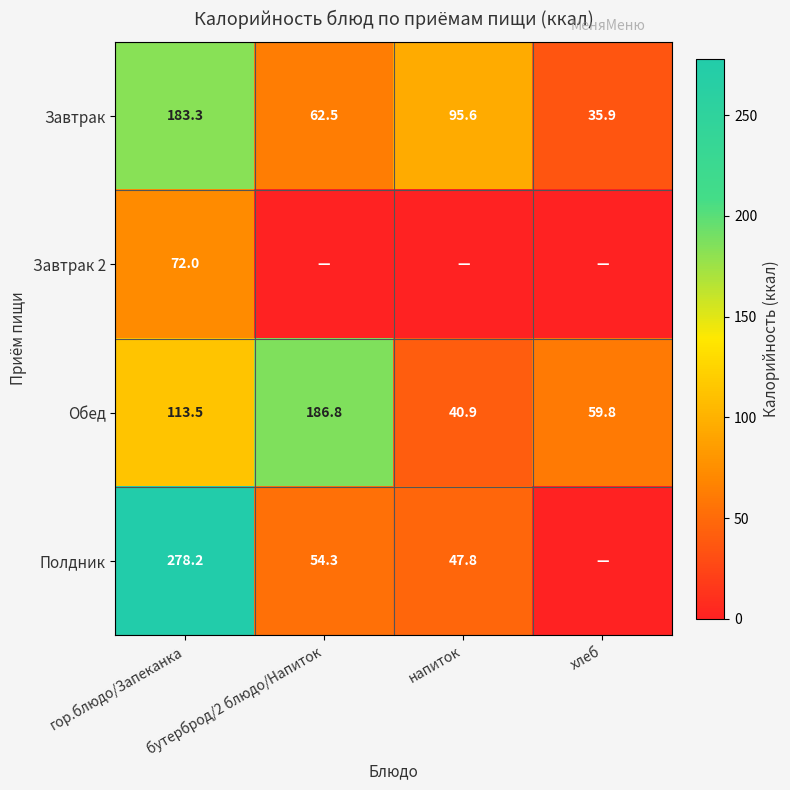

Is the value of Обед at гор.блюдо/Запеканка greater than the value of Завтрак at гор.блюдо/Запеканка?

No